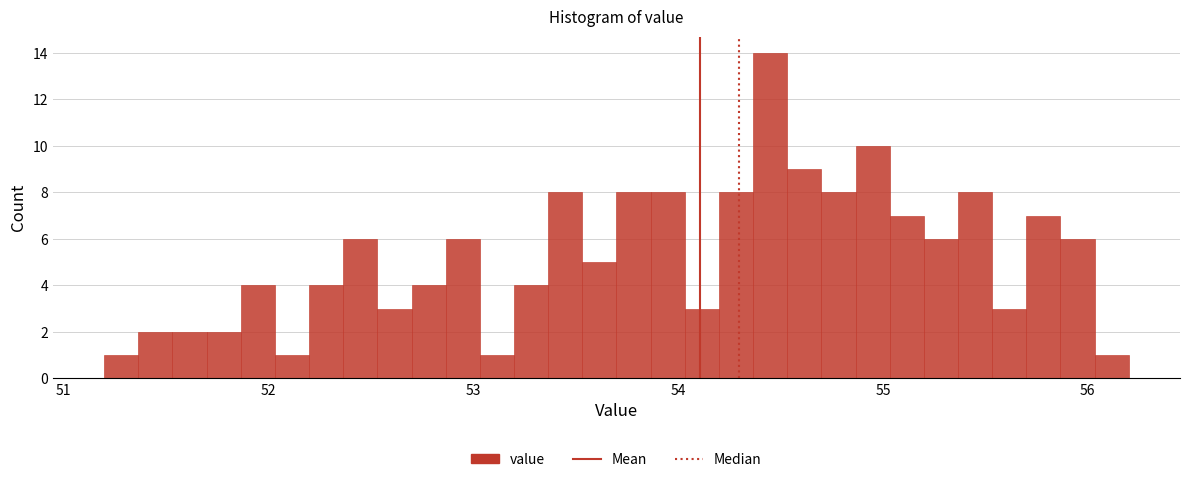

Around what value on the x-axis is the tallest bar? Give the approximate position of its centre, as read against the axis.

54.5